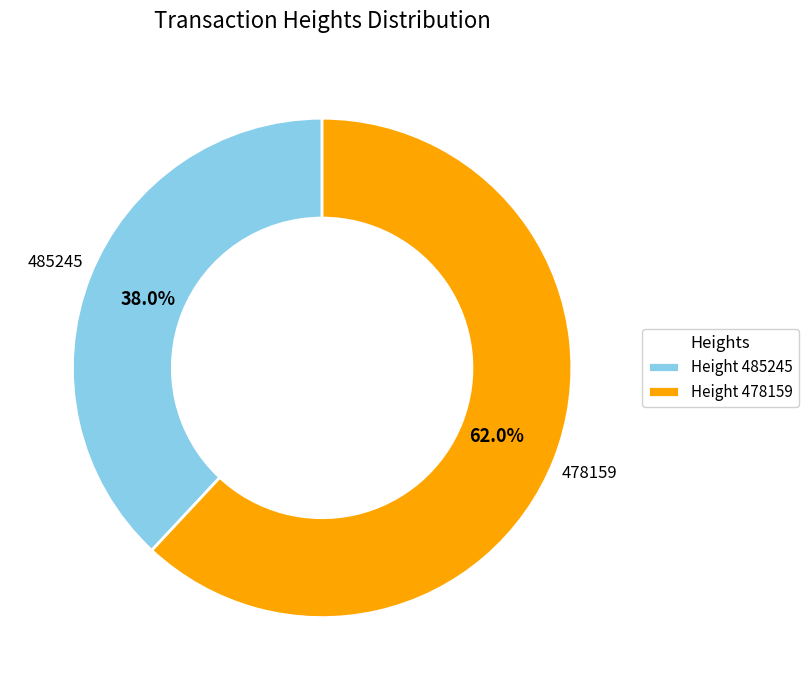

What is the majority slice?

Height 478159